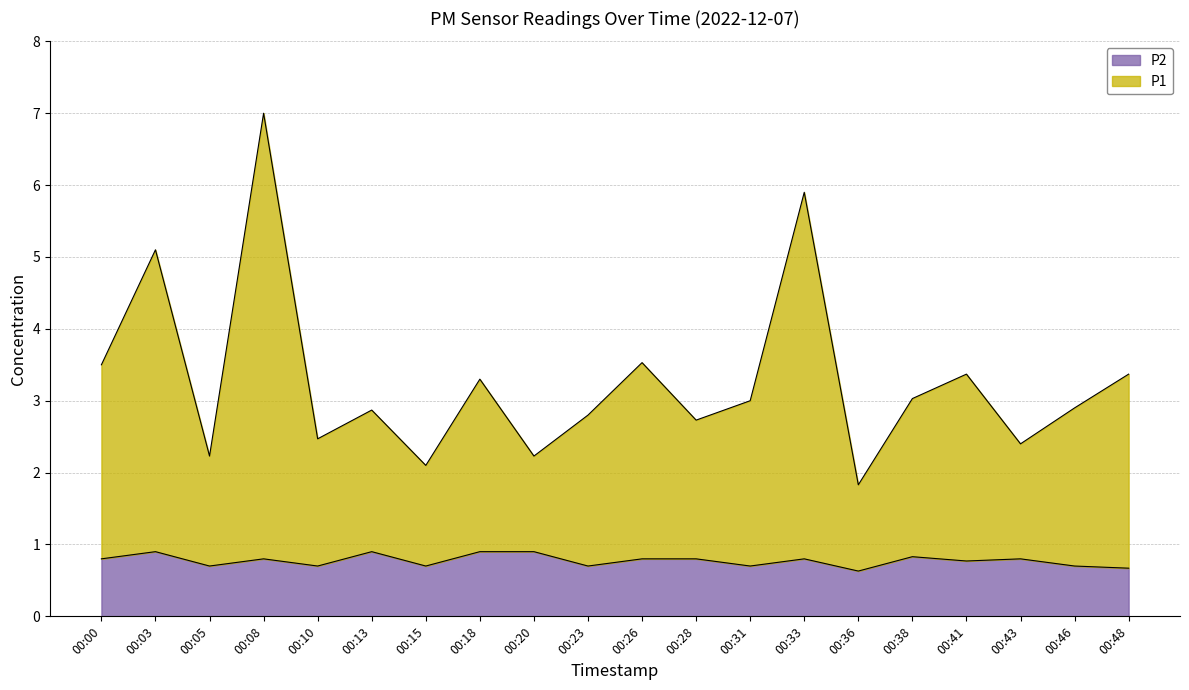

How many interior local valleys does the P2 series have?

7